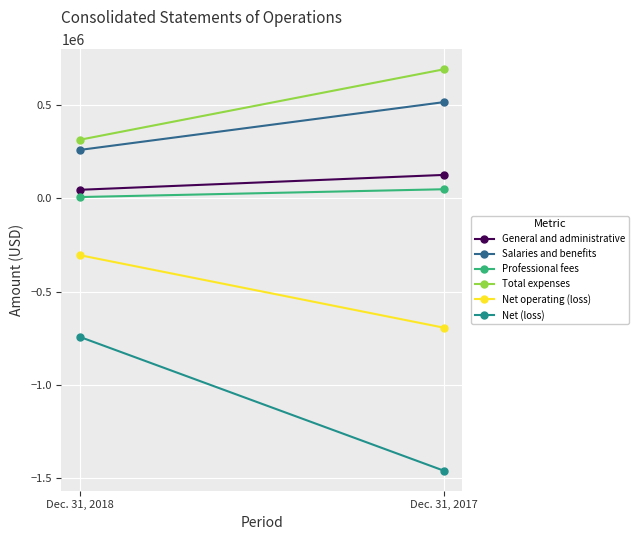

True or false: General and administrative has a value of 42852 at Dec. 31, 2017.

False